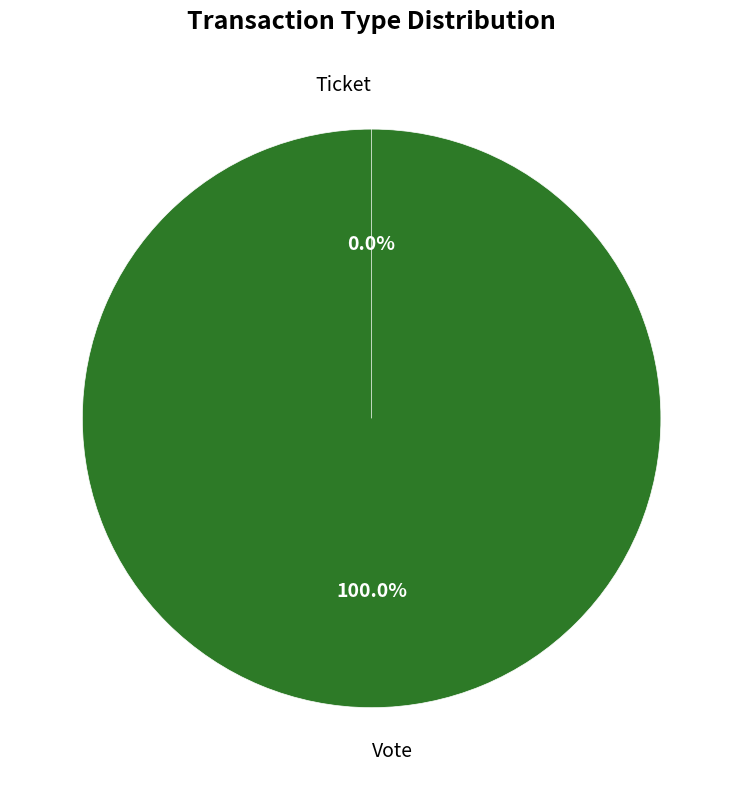

Count the number of slices in the pie.

2